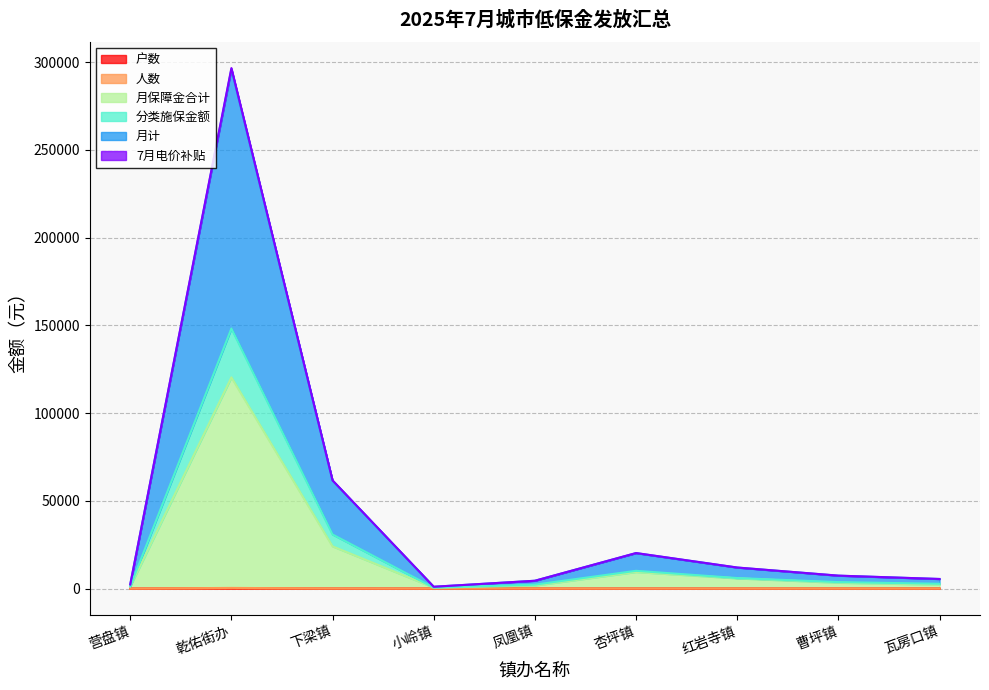

What is the smallest value displayed?

1